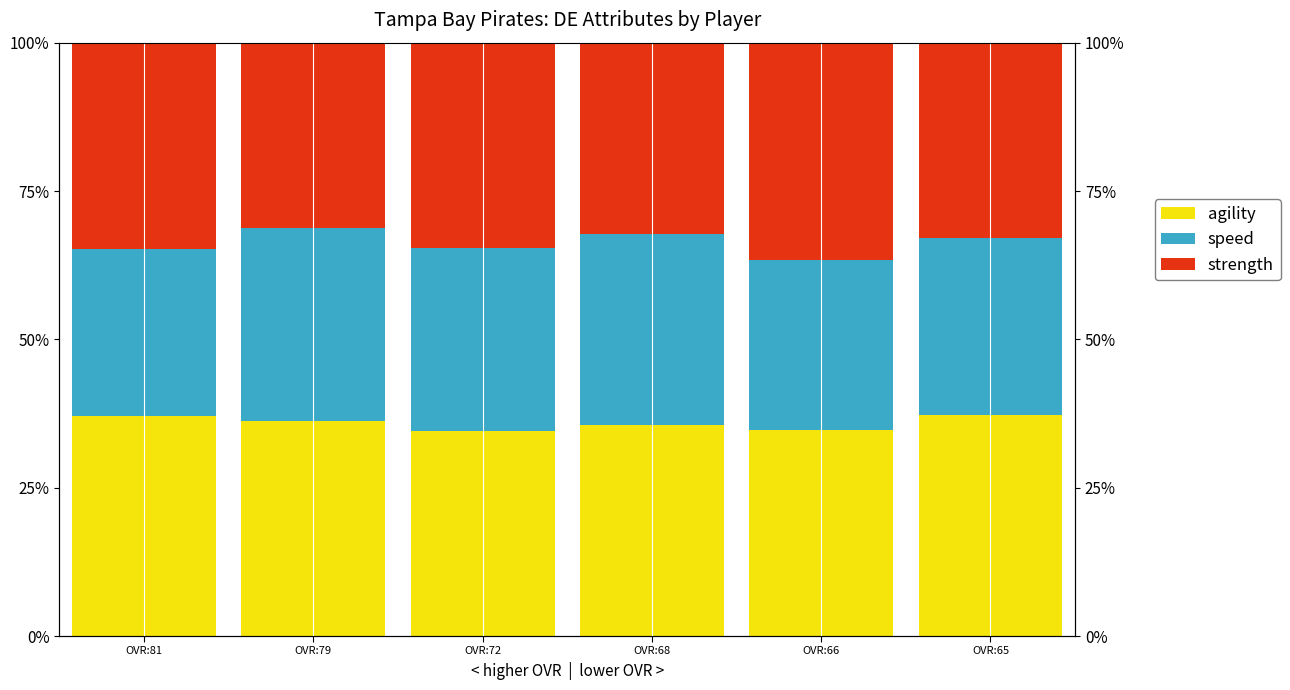

Reading left to right, extract all data points from this chart.

agility: 37.0	36.2	34.6	35.6	34.7	37.3
speed: 28.2	32.5	30.8	32.2	28.6	29.8
strength: 34.7	31.3	34.6	32.2	36.6	32.9